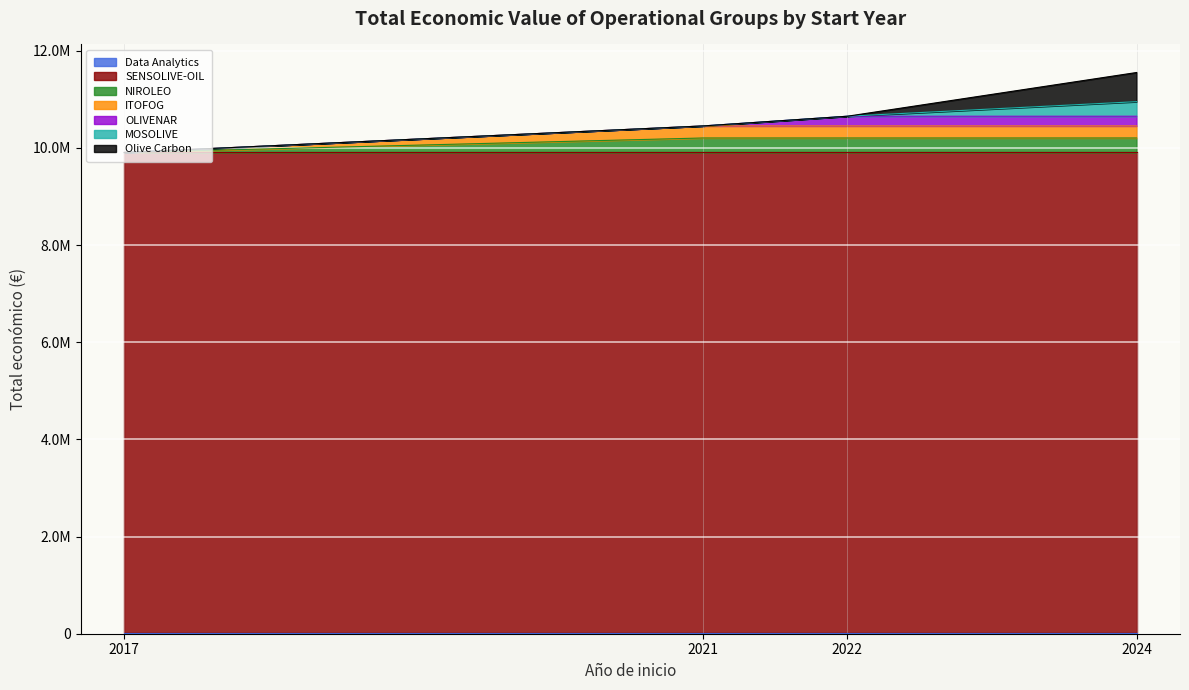

What is the value of the 1st point from the left?

299986